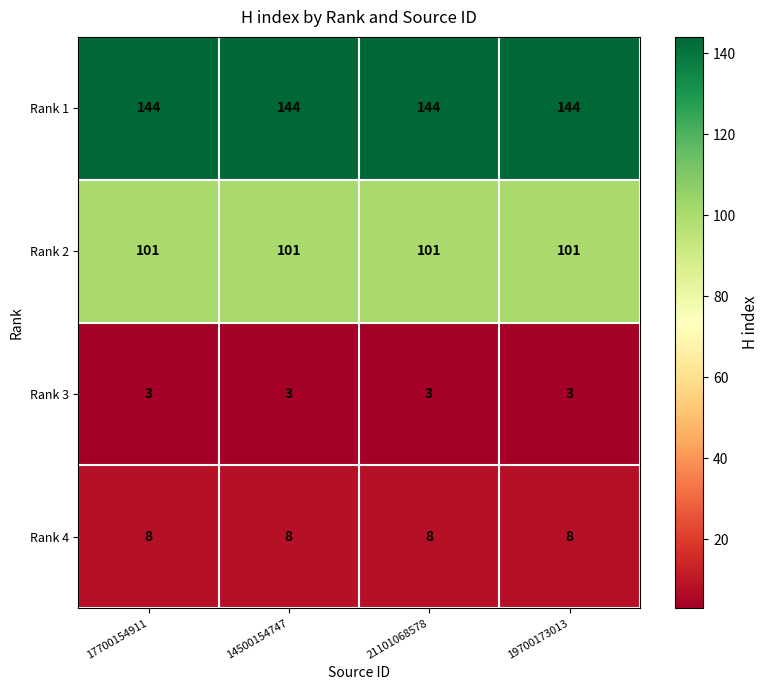

Rank the series at 17700154911 from lowest to highest value.

Rank 3, Rank 4, Rank 2, Rank 1